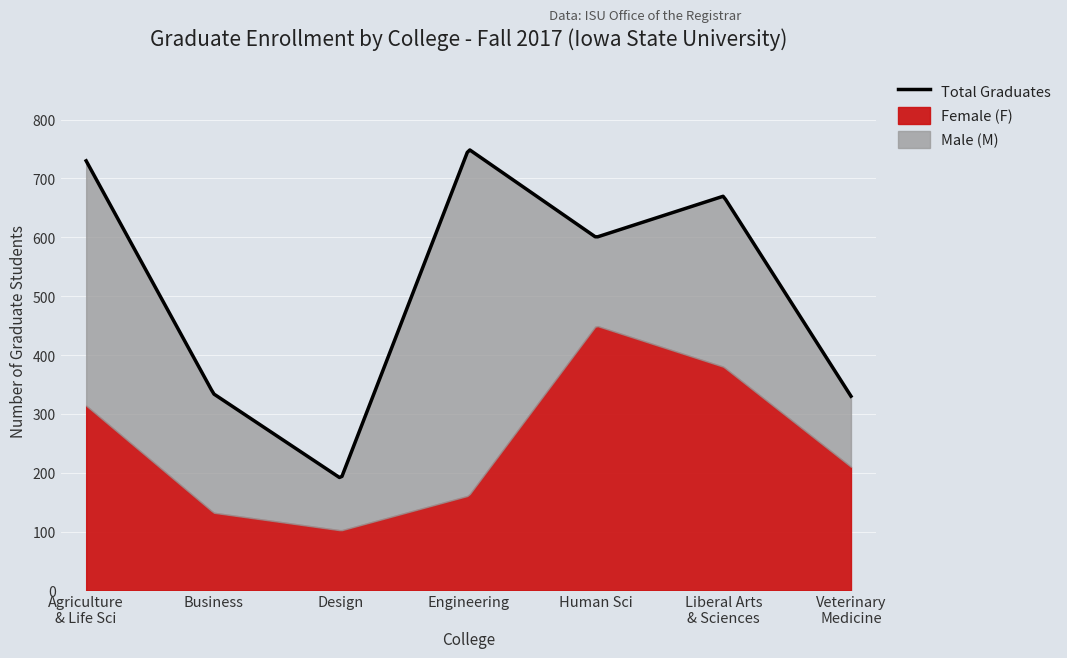

How many interior local peaks does the Female (F) series have?

1